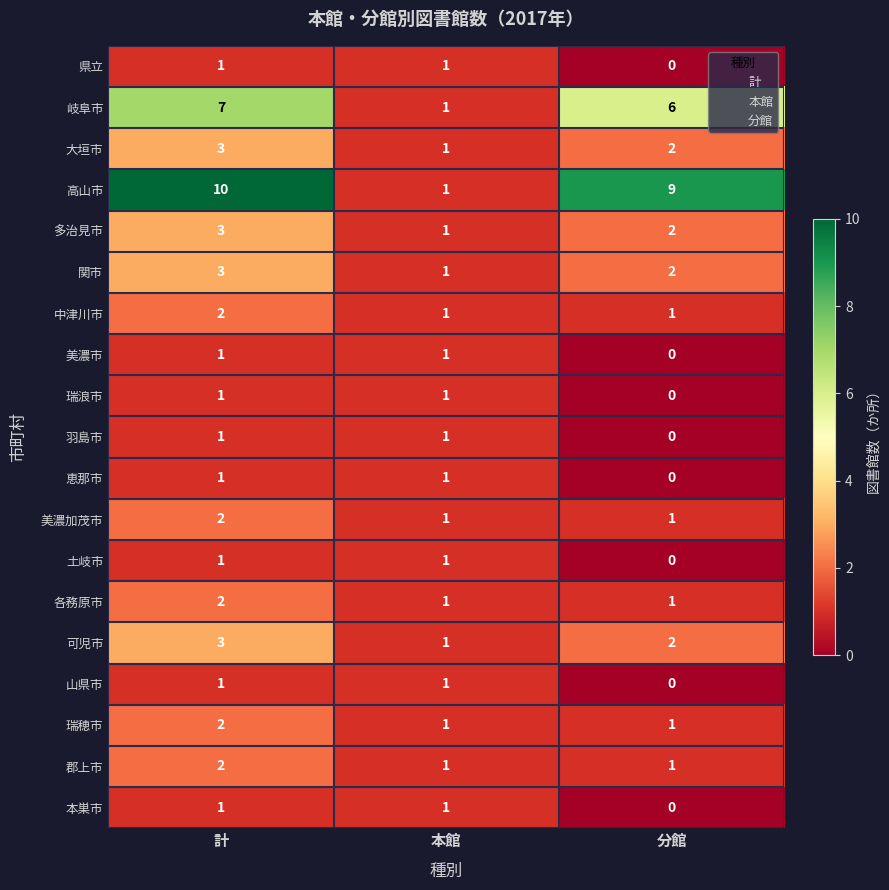

Which series has the largest total across all categories?

高山市